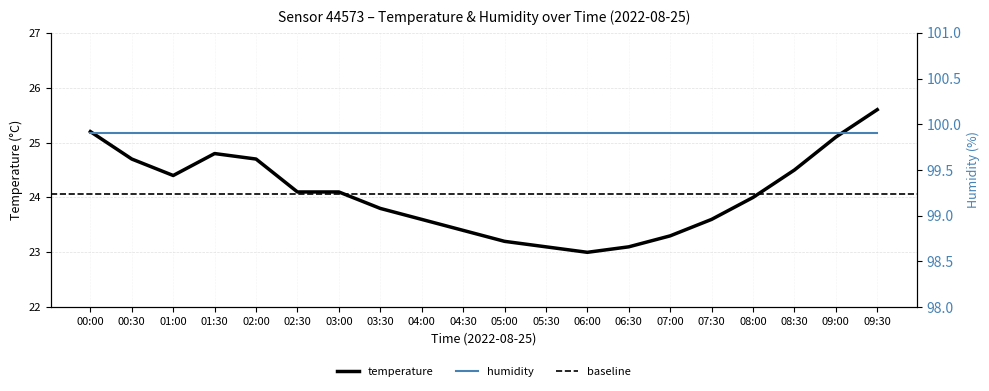

True or false: the data shows 23.4 at 04:30.

True